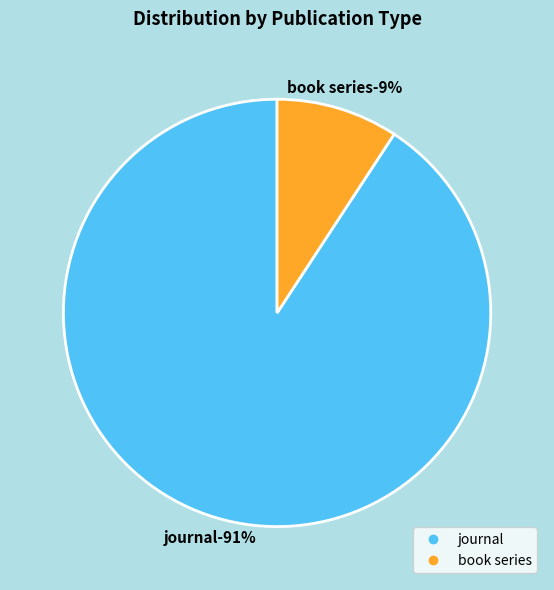

Is book series the majority of the pie?

No